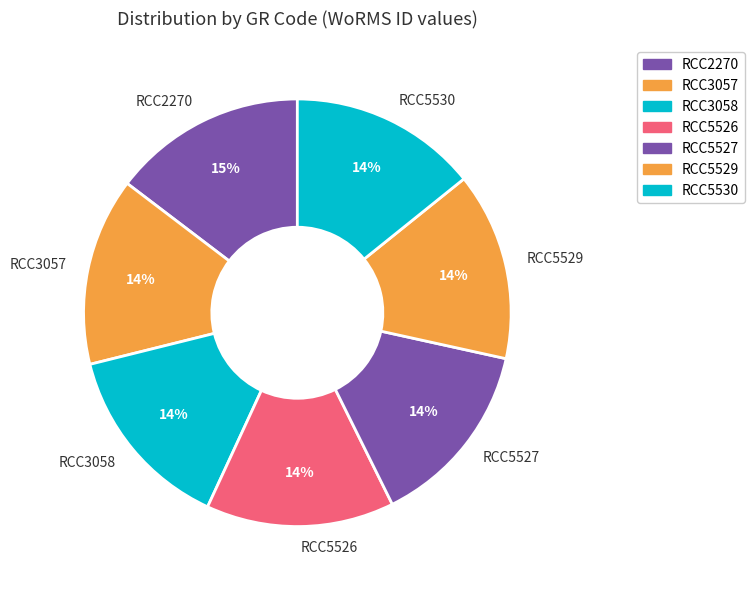

How many slices are in this pie chart?

7